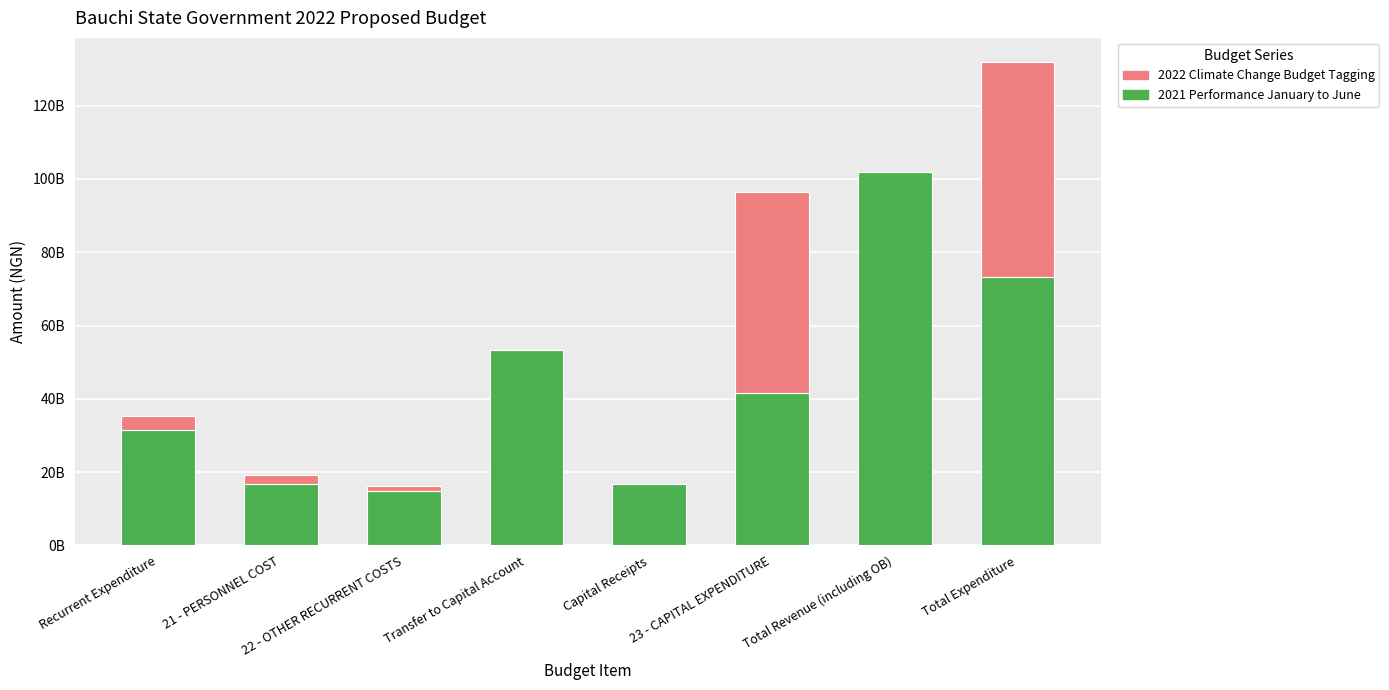

Does the chart contain stacked bars?

Yes